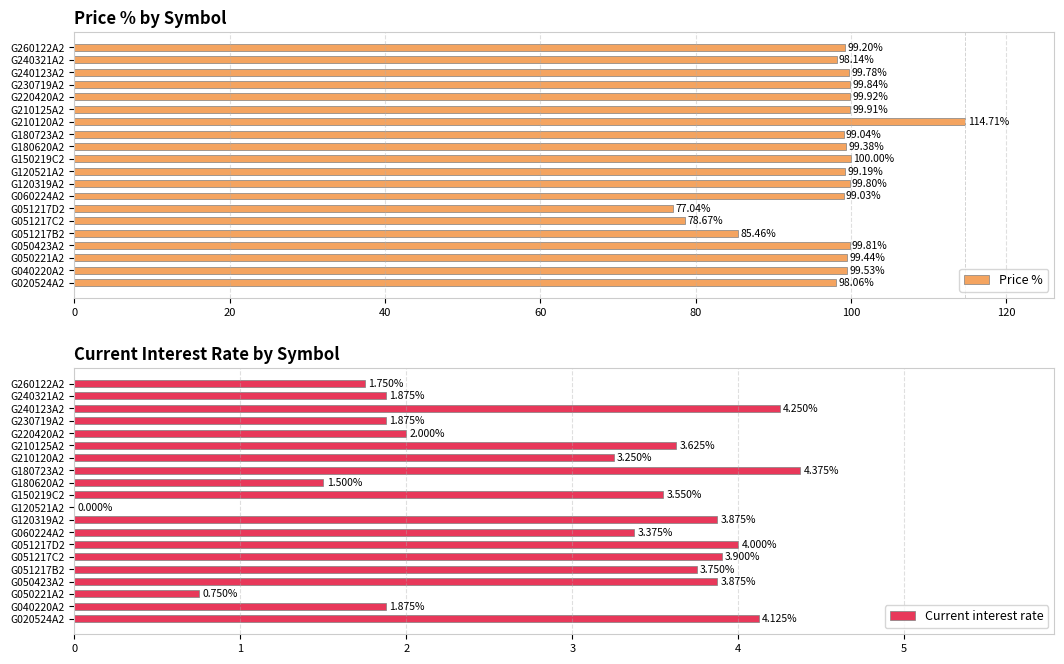

Rank the categories by Price % value from highest to lowest.

G210120A2, G150219C2, G220420A2, G210125A2, G230719A2, G050423A2, G120319A2, G240123A2, G040220A2, G050221A2, G180620A2, G260122A2, G120521A2, G180723A2, G060224A2, G240321A2, G020524A2, G051217B2, G051217C2, G051217D2